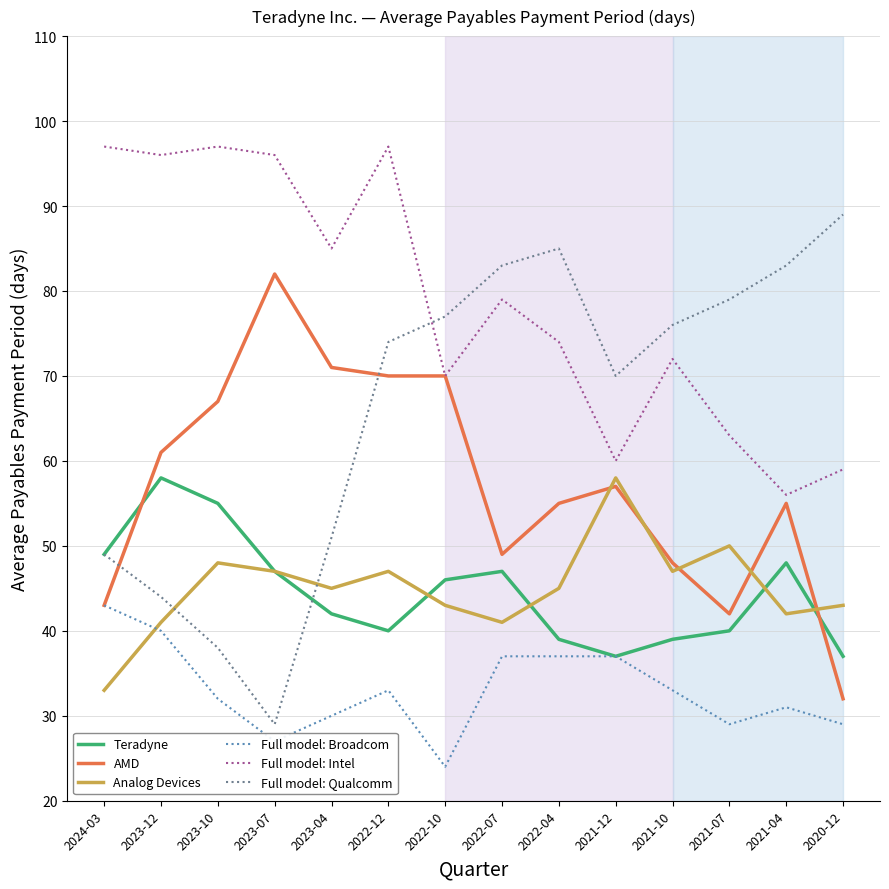

At 2023-12, list the series in order from largest to smallest.

Full model: Intel, AMD, Teradyne, Full model: Qualcomm, Analog Devices, Full model: Broadcom